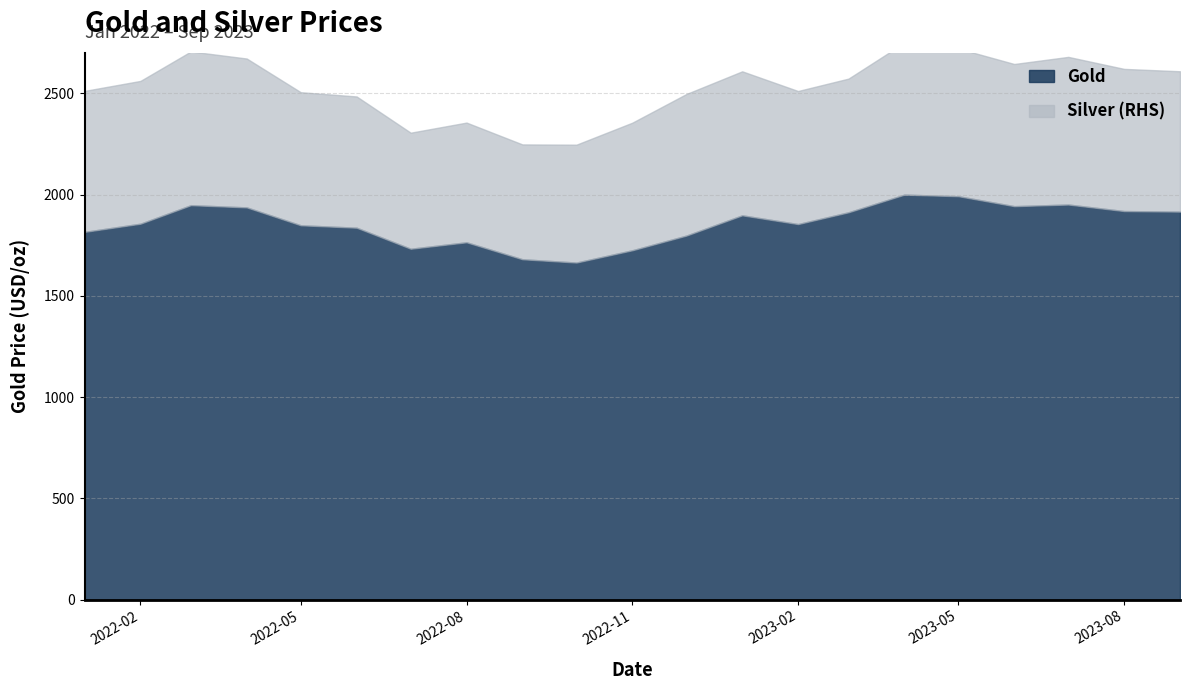

What is the maximum value shown in the chart?

1999.8